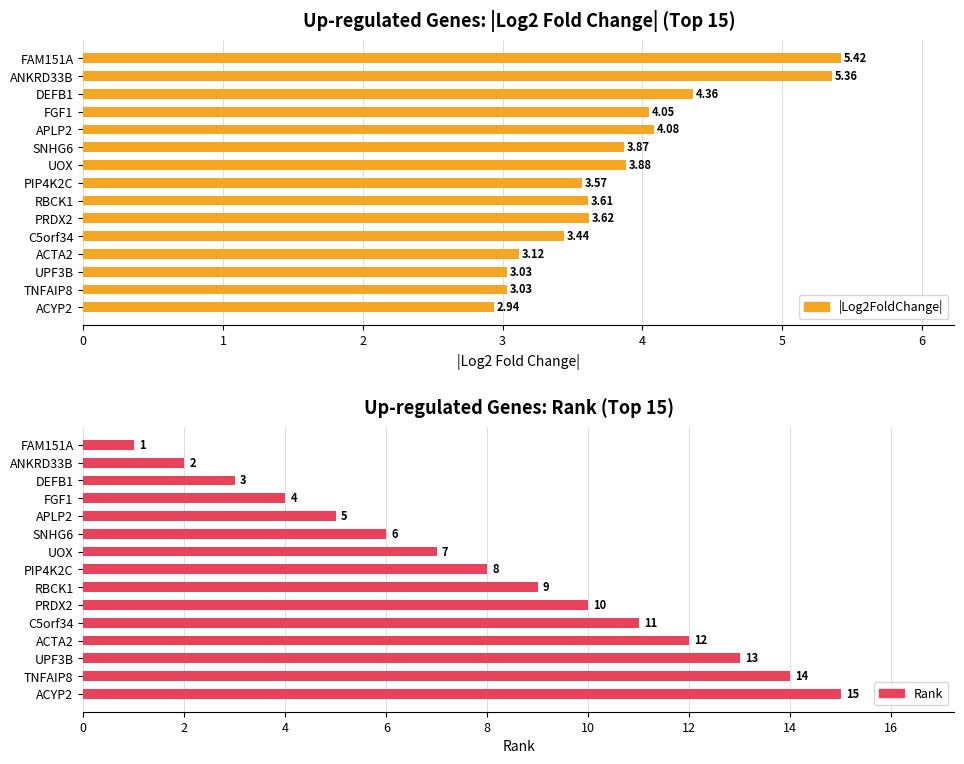

How many bars are there in each group?

2